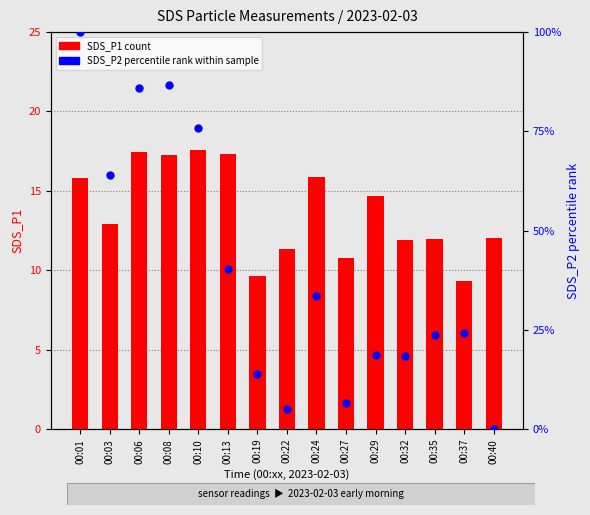

At which category is the sum across all series the highest?

00:01